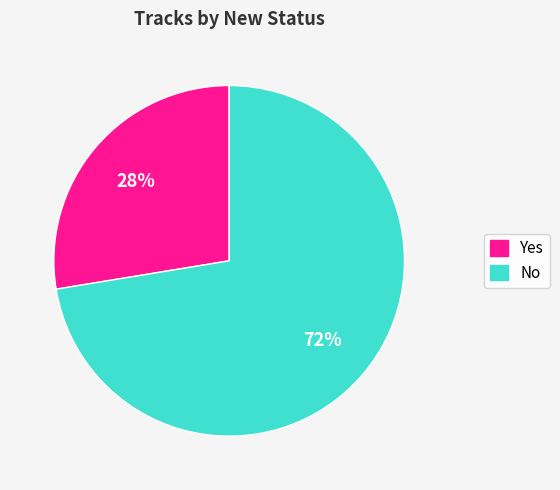

What percentage is the Yes slice, to the nearest percent?

28%